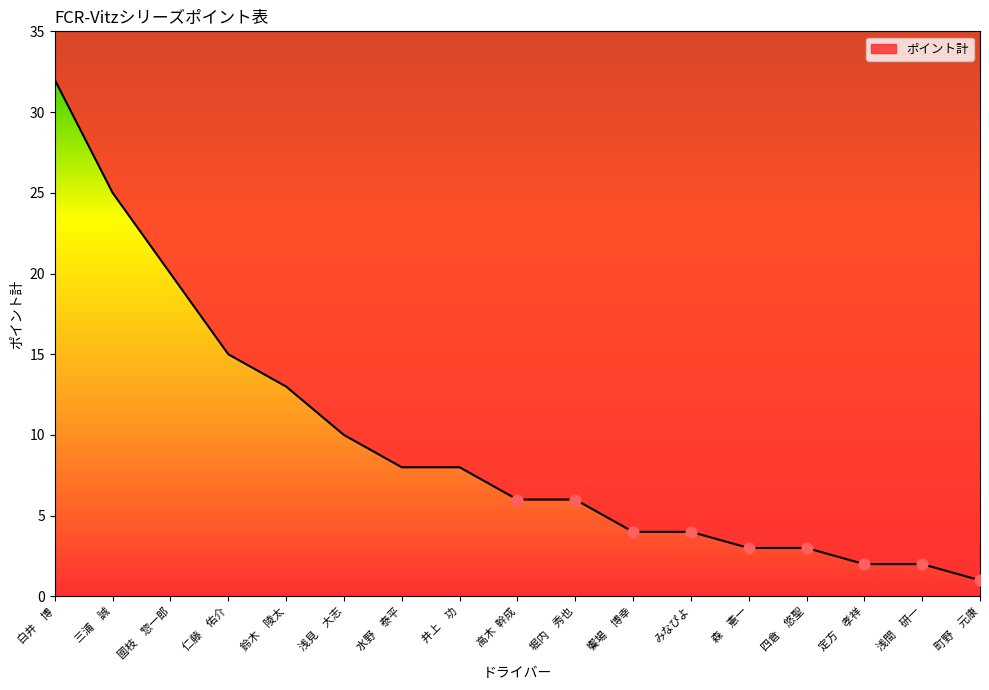

Which has a higher value, 三浦　誠 or 水野　泰平?

三浦　誠